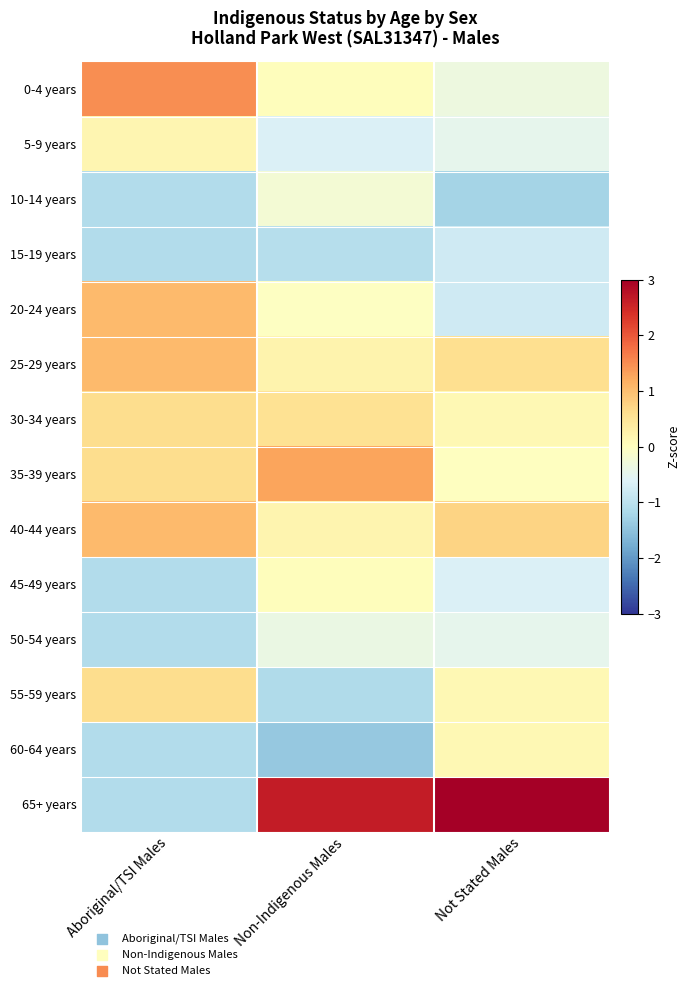

Reading left to right, transcribe all the data shown in this chart.

0-4 years: Aboriginal/TSI Males=1.5	Non-Indigenous Males=0.0	Not Stated Males=-0.3
5-9 years: Aboriginal/TSI Males=0.2	Non-Indigenous Males=-0.7	Not Stated Males=-0.5
10-14 years: Aboriginal/TSI Males=-1.1	Non-Indigenous Males=-0.2	Not Stated Males=-1.2
15-19 years: Aboriginal/TSI Males=-1.1	Non-Indigenous Males=-1.1	Not Stated Males=-0.8
20-24 years: Aboriginal/TSI Males=1.0	Non-Indigenous Males=-0.0	Not Stated Males=-0.8
25-29 years: Aboriginal/TSI Males=1.0	Non-Indigenous Males=0.2	Not Stated Males=0.6
30-34 years: Aboriginal/TSI Males=0.6	Non-Indigenous Males=0.5	Not Stated Males=0.1
35-39 years: Aboriginal/TSI Males=0.6	Non-Indigenous Males=1.3	Not Stated Males=-0.0
40-44 years: Aboriginal/TSI Males=1.0	Non-Indigenous Males=0.2	Not Stated Males=0.7
45-49 years: Aboriginal/TSI Males=-1.1	Non-Indigenous Males=0.0	Not Stated Males=-0.6
50-54 years: Aboriginal/TSI Males=-1.1	Non-Indigenous Males=-0.4	Not Stated Males=-0.5
55-59 years: Aboriginal/TSI Males=0.6	Non-Indigenous Males=-1.1	Not Stated Males=0.1
60-64 years: Aboriginal/TSI Males=-1.1	Non-Indigenous Males=-1.4	Not Stated Males=0.1
65+ years: Aboriginal/TSI Males=-1.1	Non-Indigenous Males=2.6	Not Stated Males=3.0